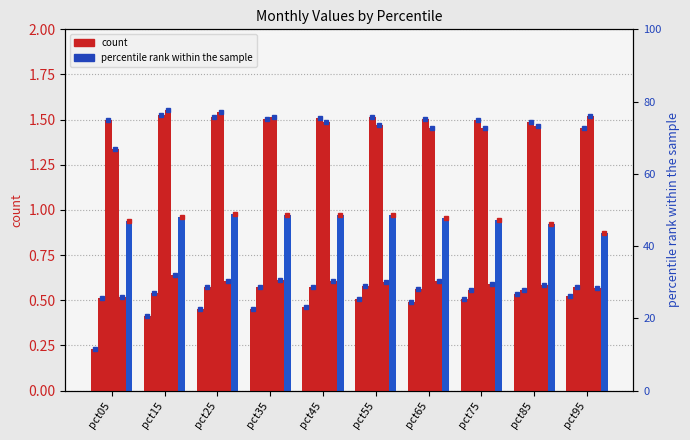

The value of Jan at pct15 is 0.4. True or false?

True